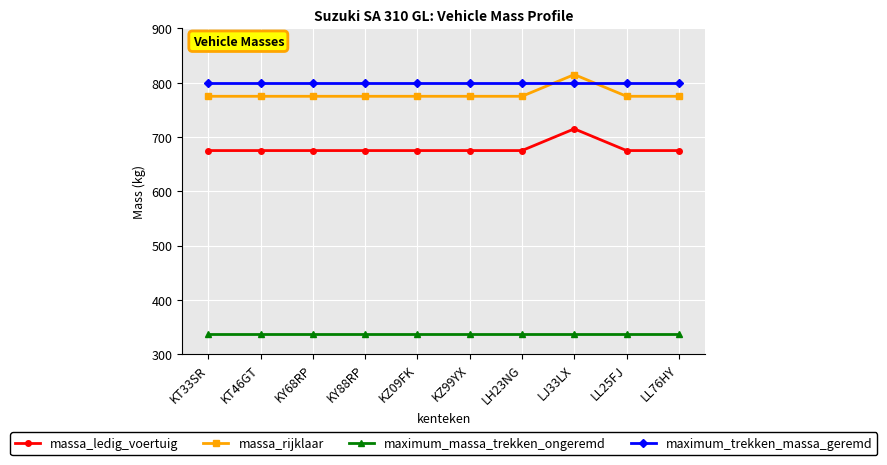

What is the difference between the highest and lowest values at KT33SR?

463